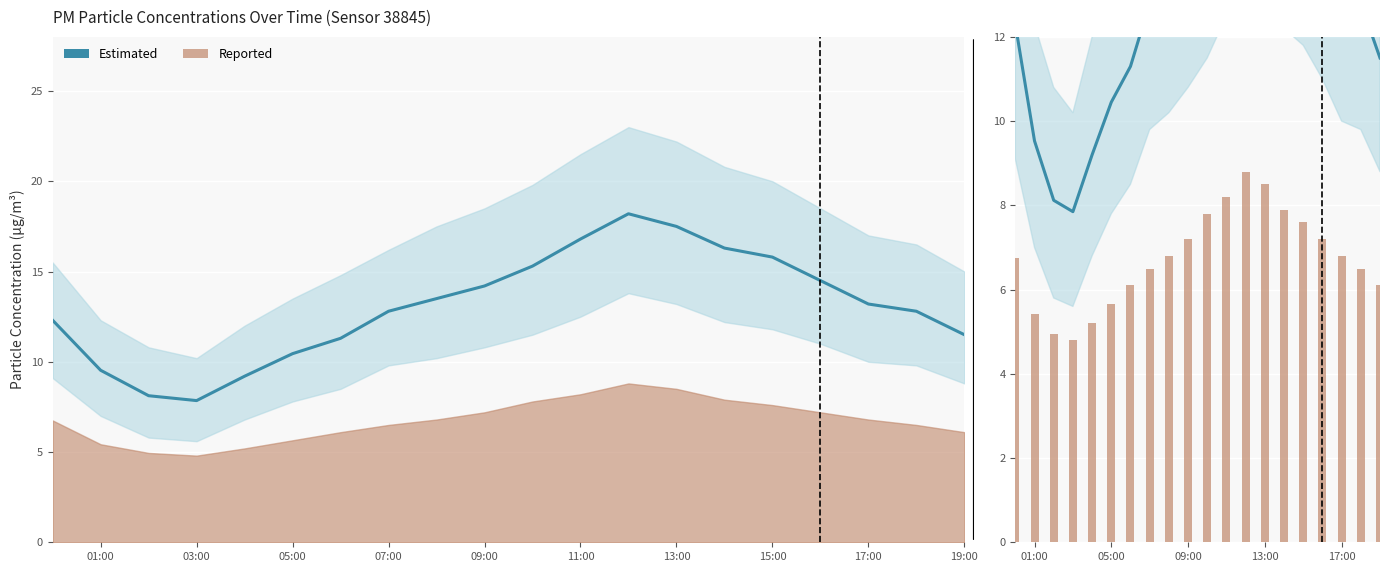

Reading left to right, extract all data points from this chart.

Estimated (P1): 12.3	9.5	8.1	7.8	9.2	10.4	11.3	12.8	13.5	14.2	15.3	16.8	18.2	17.5	16.3	15.8	14.5	13.2	12.8	11.5
Reported (P2): 6.8	5.4	5.0	4.8	5.2	5.7	6.1	6.5	6.8	7.2	7.8	8.2	8.8	8.5	7.9	7.6	7.2	6.8	6.5	6.1